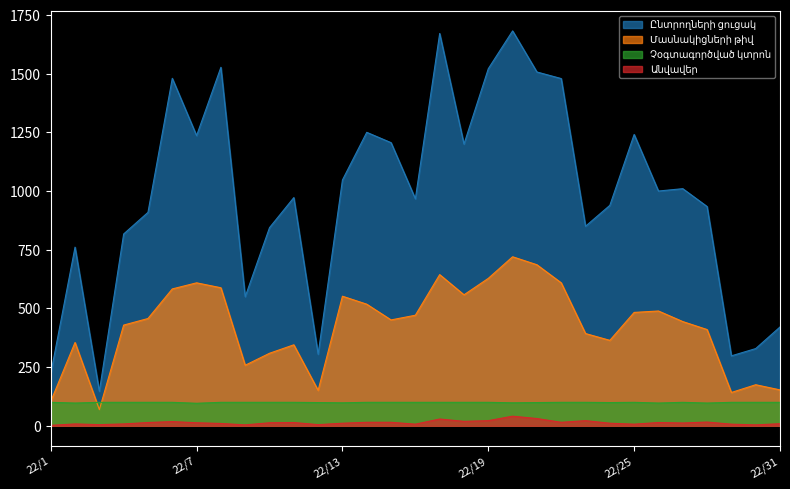

At which label does Մասնակիցների թիվ reach its minimum?

22/3